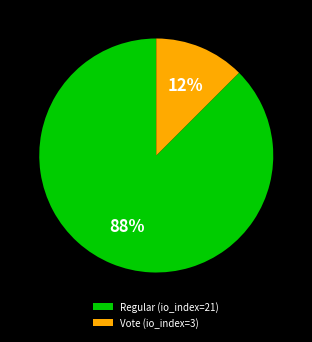

How many segments does this pie chart have?

2